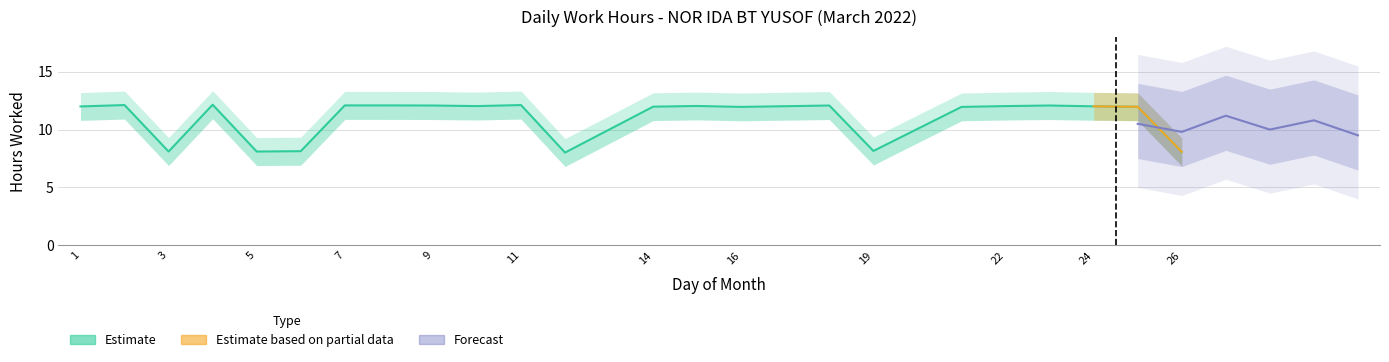

True or false: Partial has a value of 0.0 at 3.

True